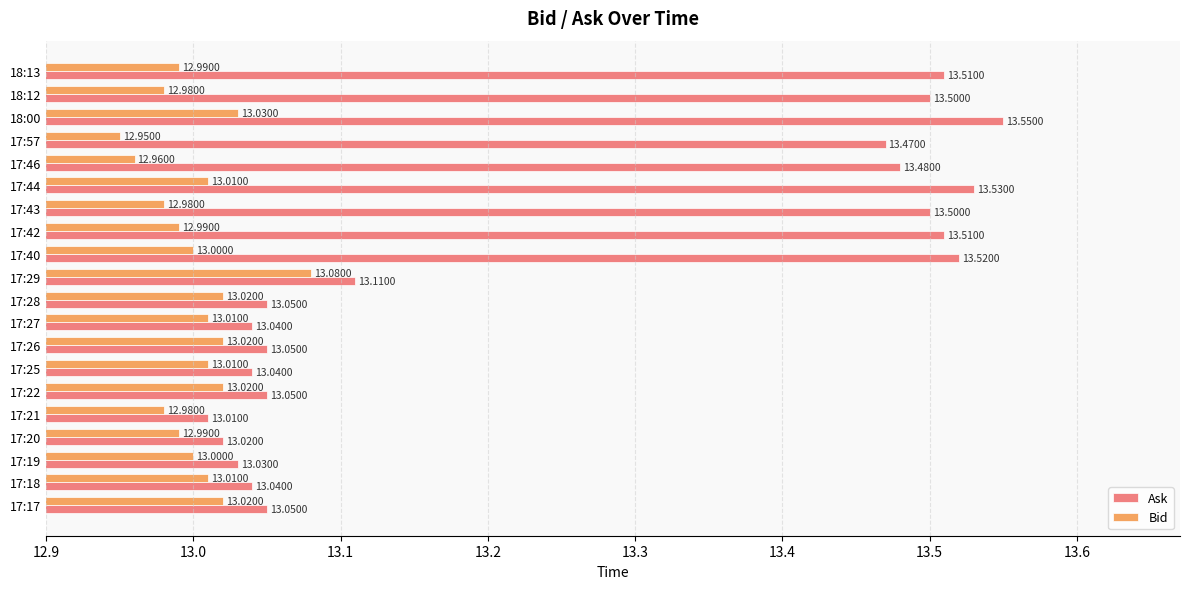

What is the difference between the maximum and minimum values in the Bid series?

0.1